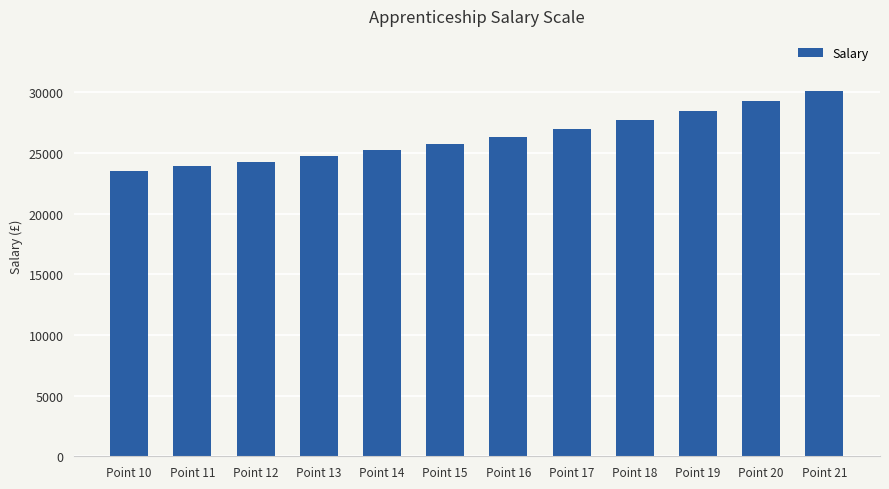

Count the number of categories in the chart.

12